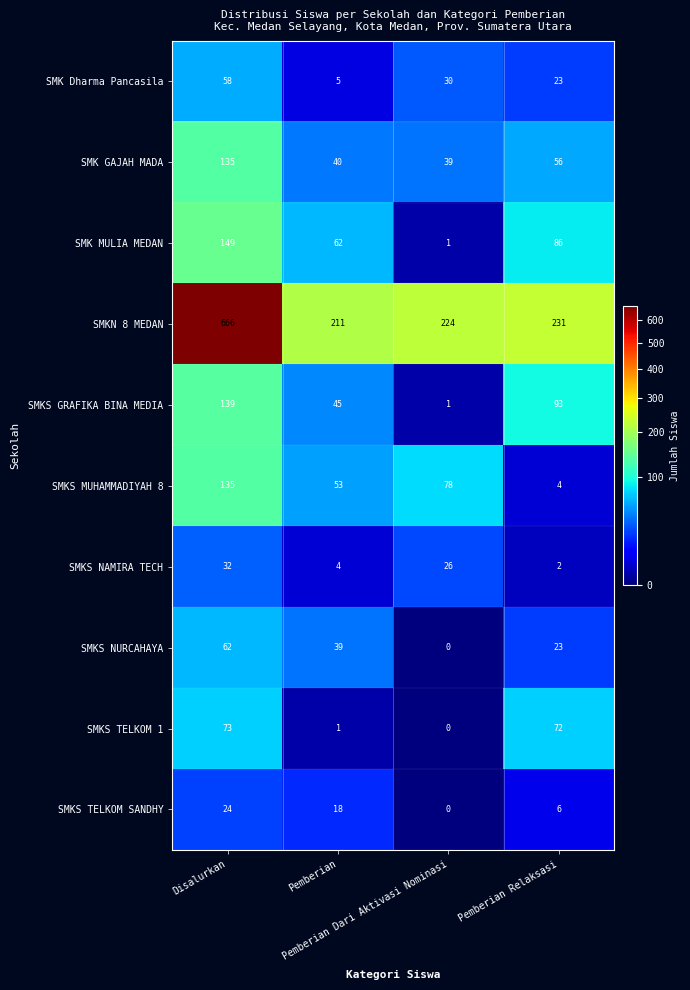

What is the sum of all SMKS TELKOM 1 values?

146